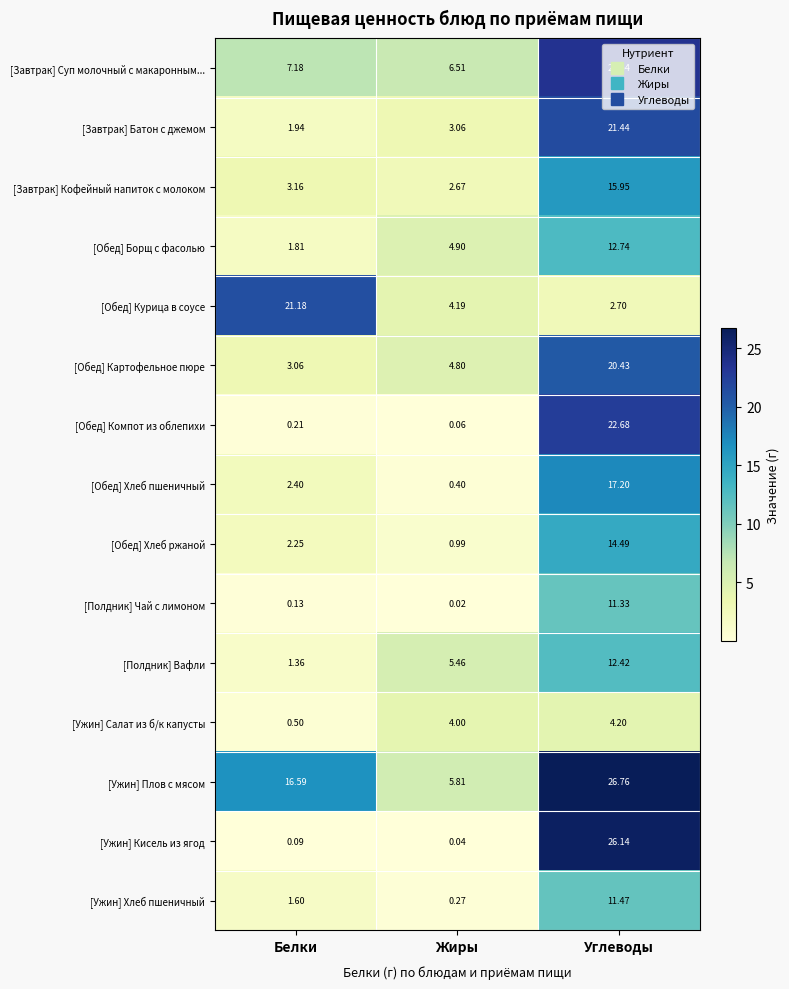

Which label corresponds to the largest value in the chart?

Углеводы